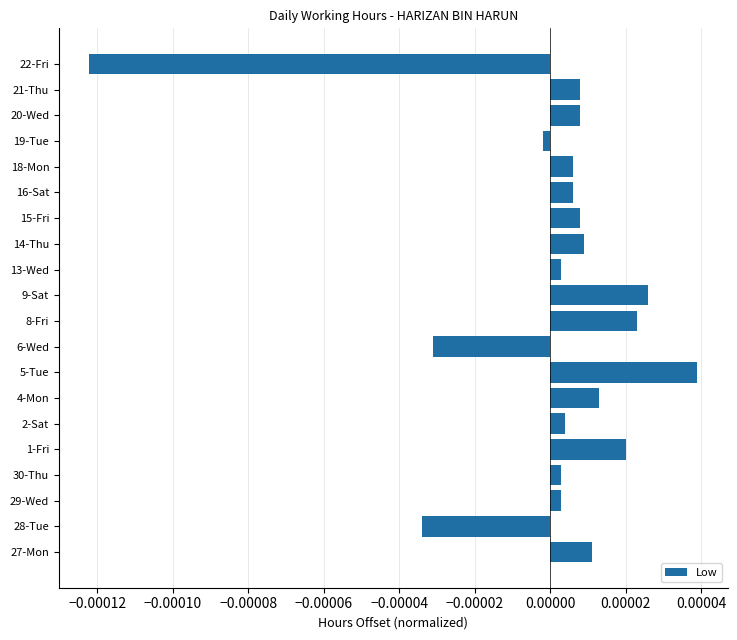

Which category has the lowest value across all series?

22-Fri